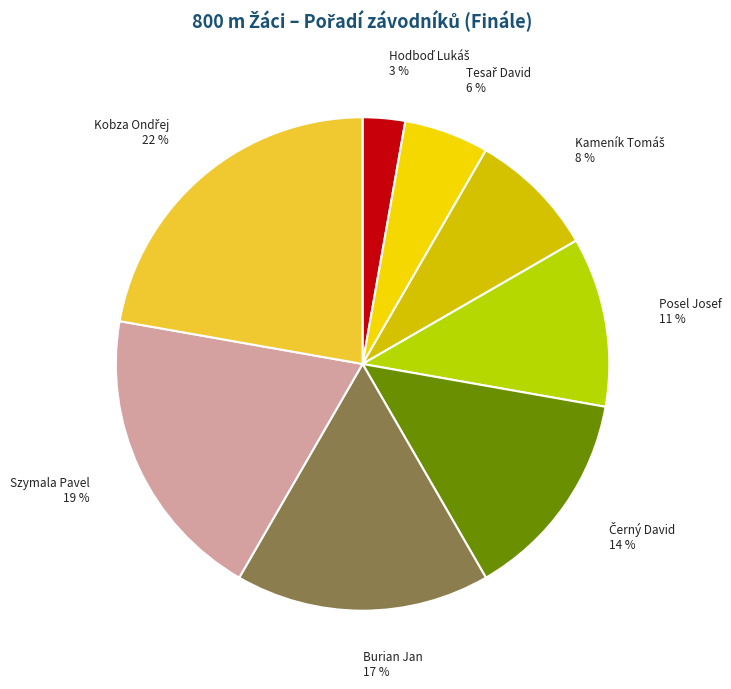

To the nearest percent, what is the difference between the largest and smallest slice percentages?

19%